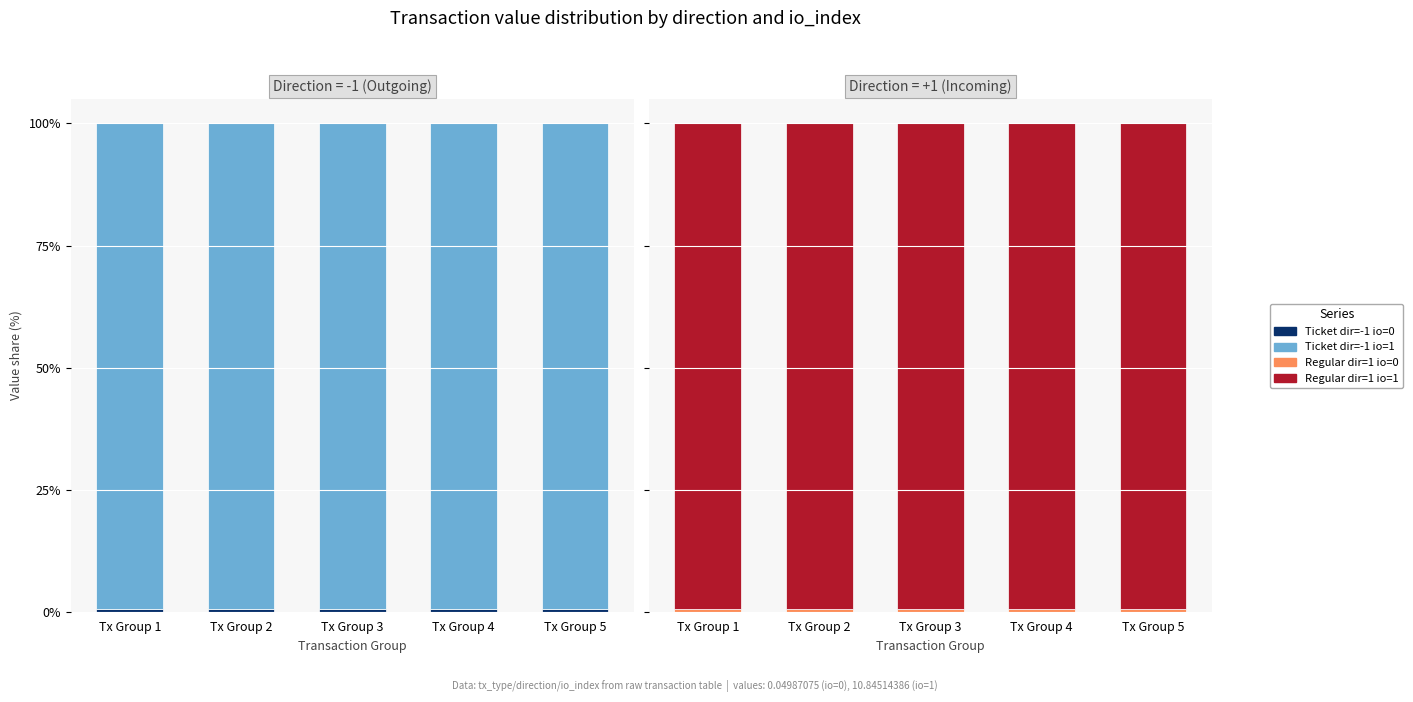

What is the total value across all series at Tx Group 2?

200.0